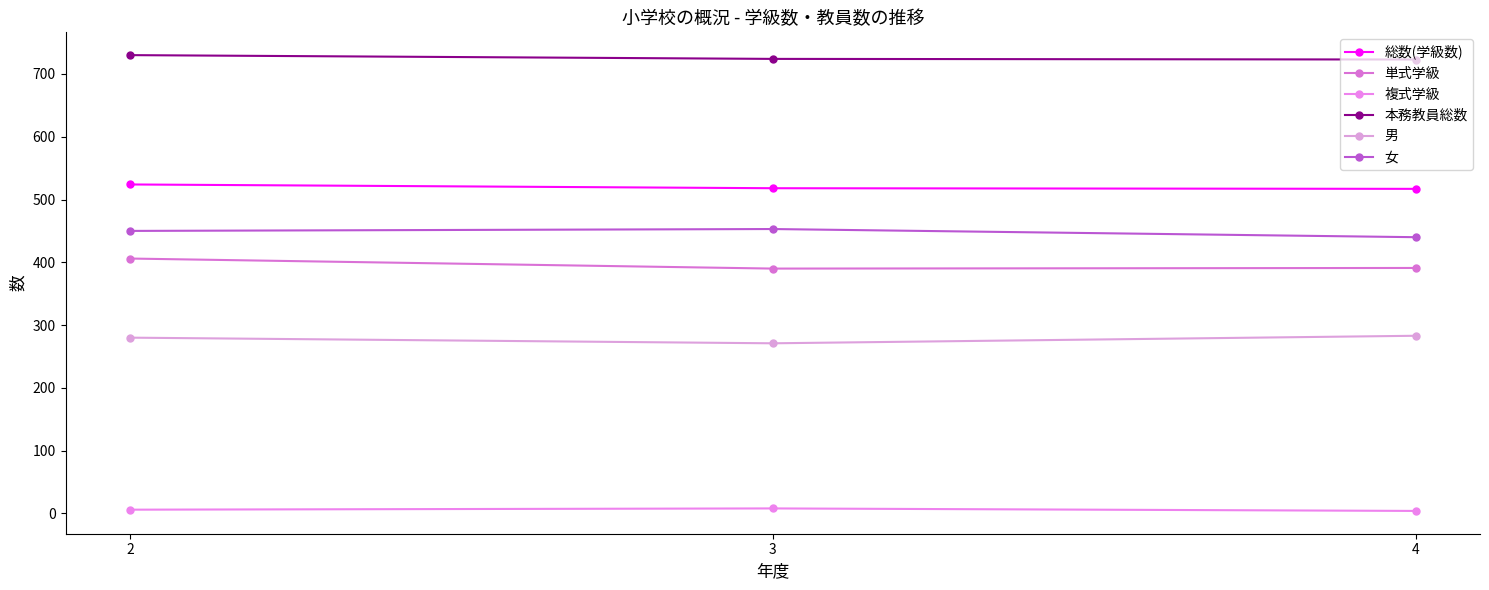

Does the chart have visible grid lines?

No